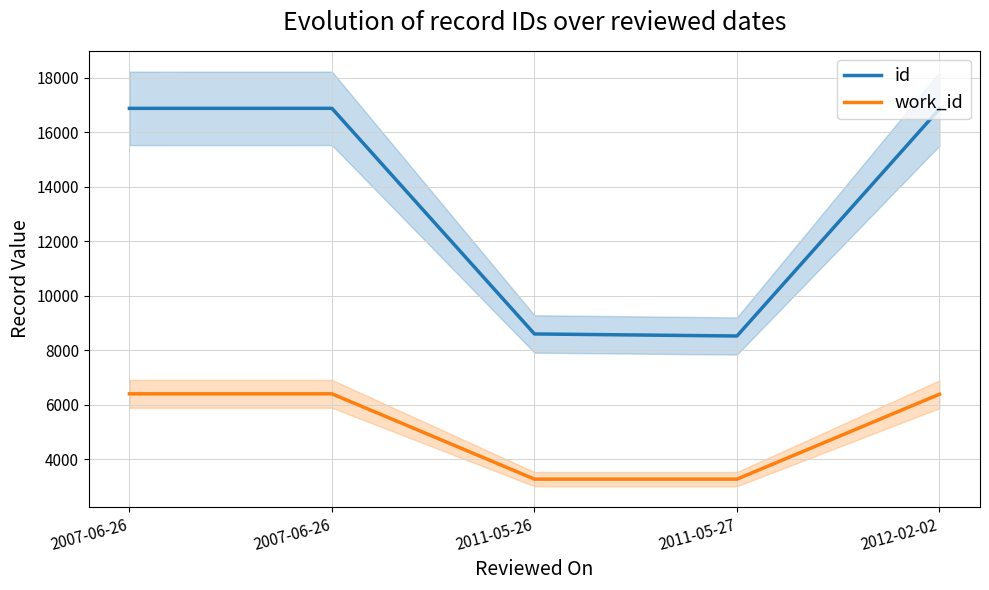

True or false: work_id and id cross at least once.

False